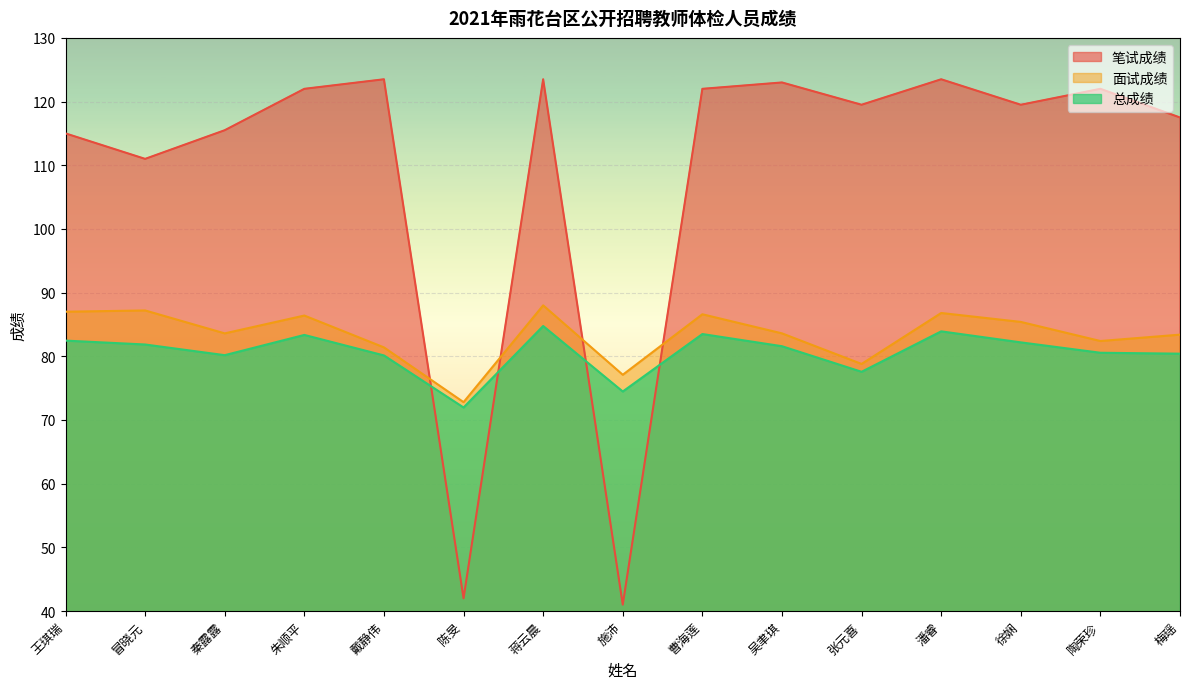

The value of 面试成绩 at 戴静伟 is 81.4. True or false?

True